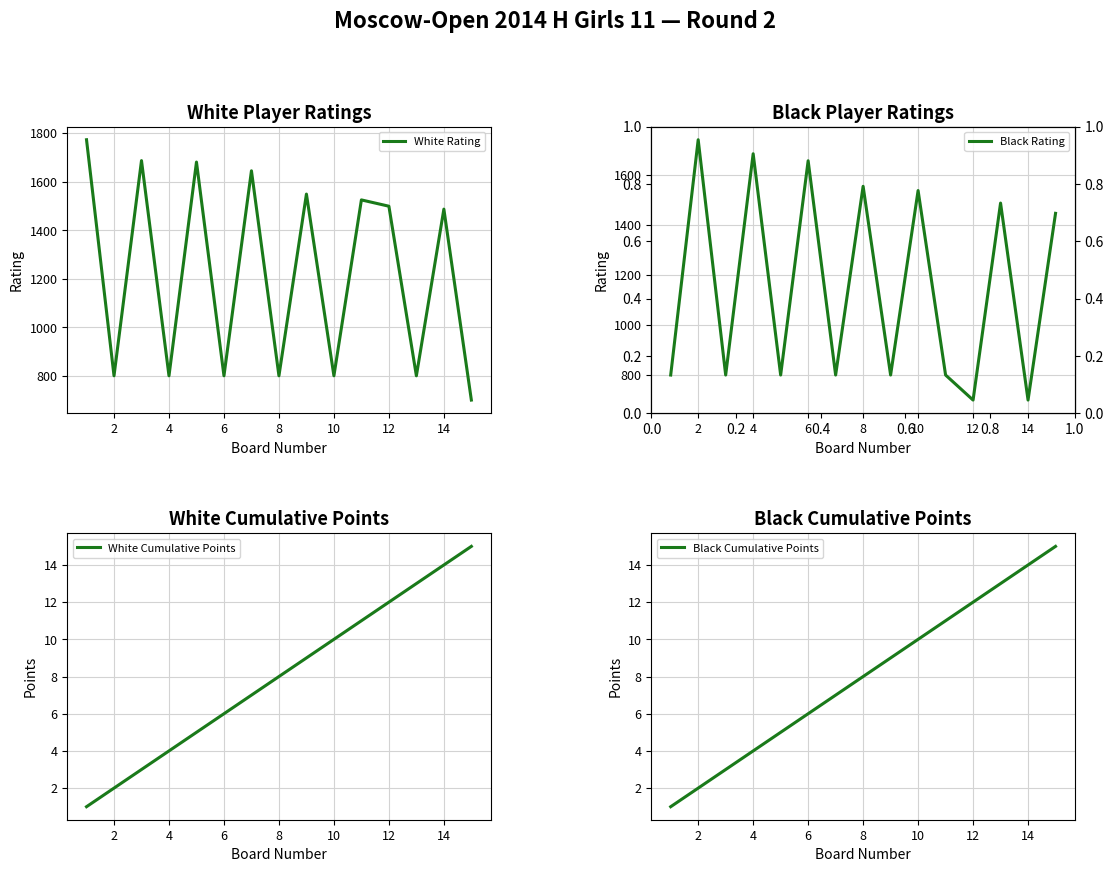

Between 4 and 11, which is larger?

4